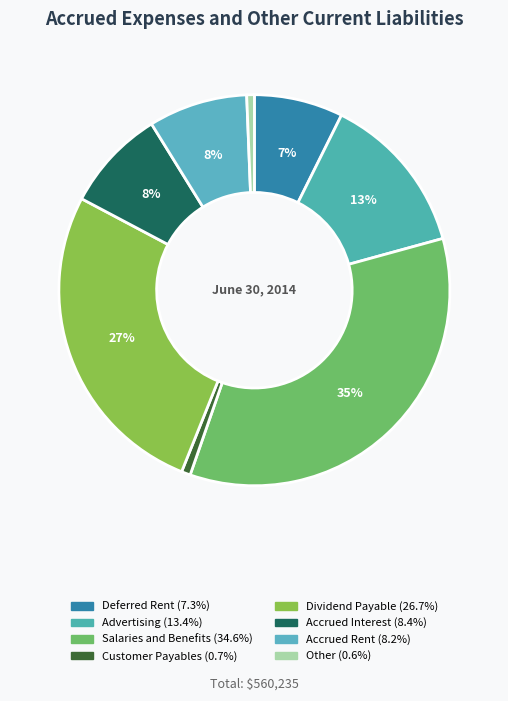

To the nearest percent, what is the difference between the largest and smallest slice percentages?

34%